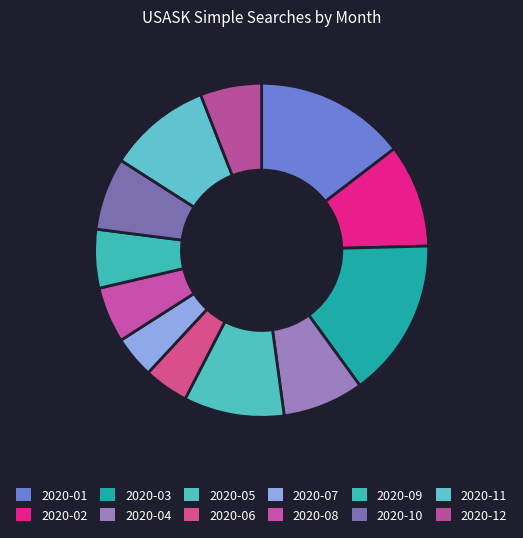

Rank the categories by value from lowest to highest.

2020-07, 2020-06, 2020-08, 2020-09, 2020-12, 2020-10, 2020-04, 2020-05, 2020-02, 2020-11, 2020-01, 2020-03